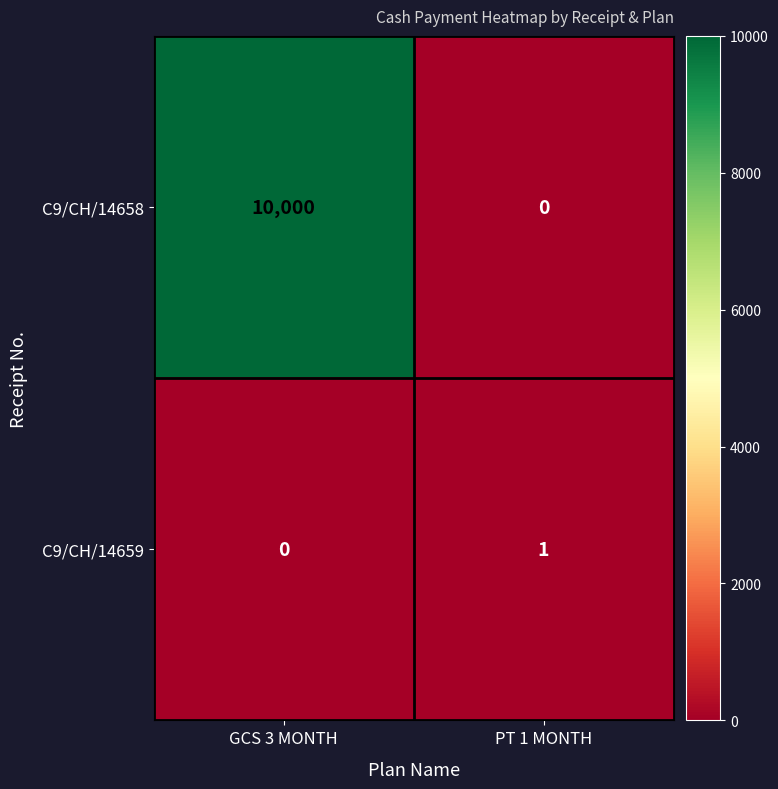

At GCS 3 MONTH, list the series in order from smallest to largest.

C9/CH/14659, C9/CH/14658